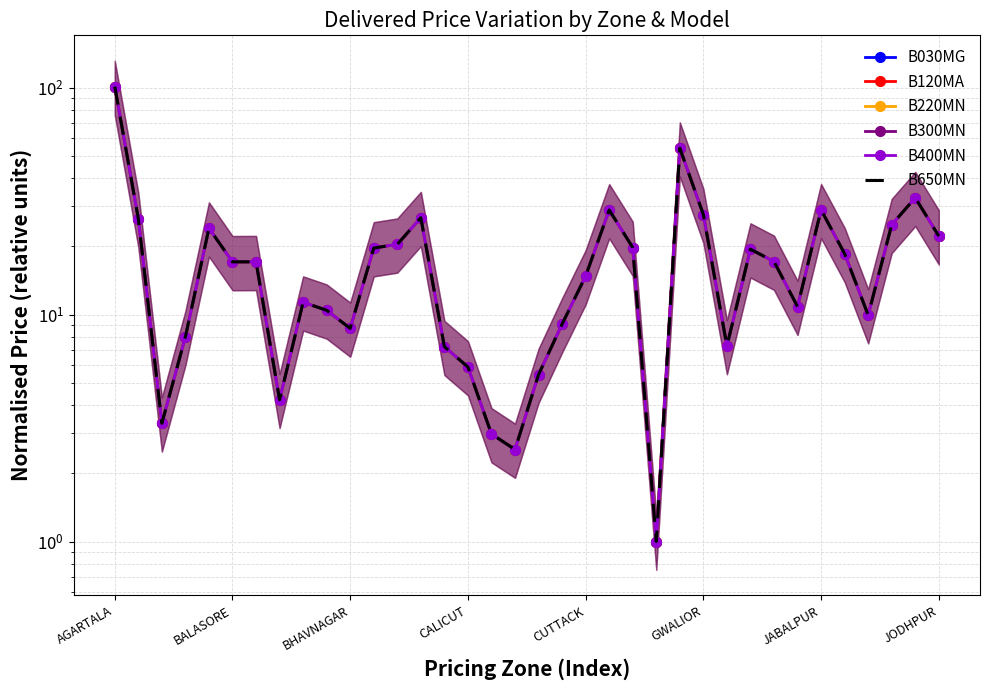

What is the difference between the maximum and minimum values in the B220MN series?

100.0